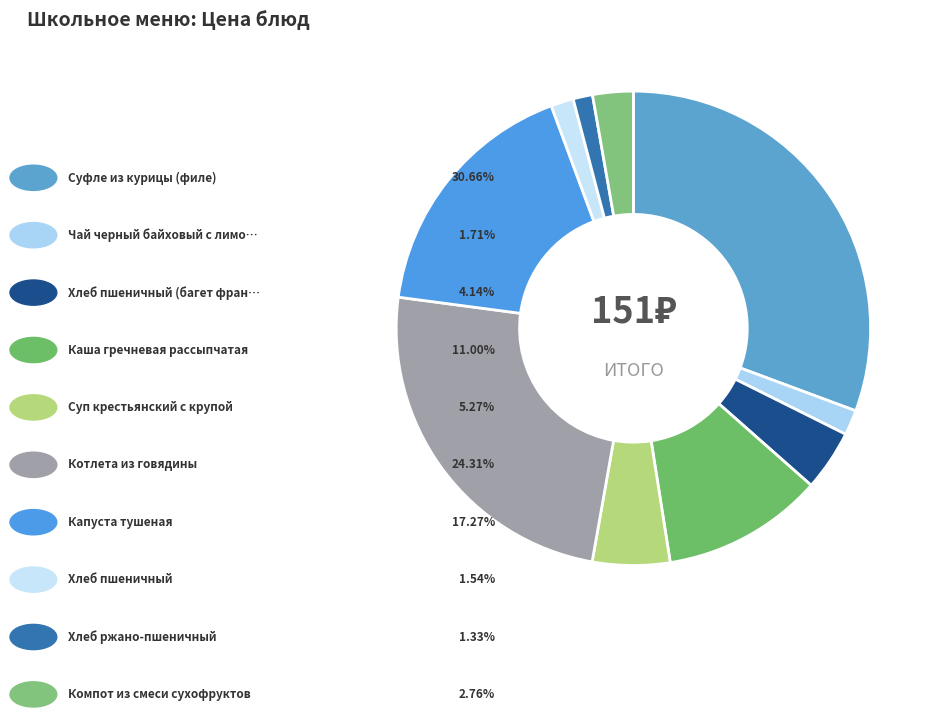

How many slices are in this pie chart?

10